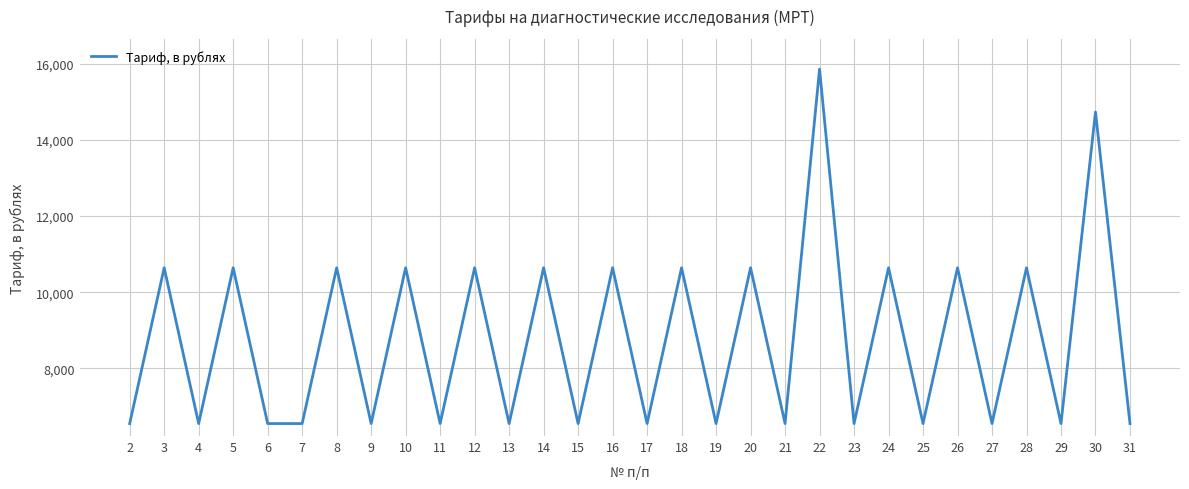

The value at 25 is 6551.2. True or false?

True